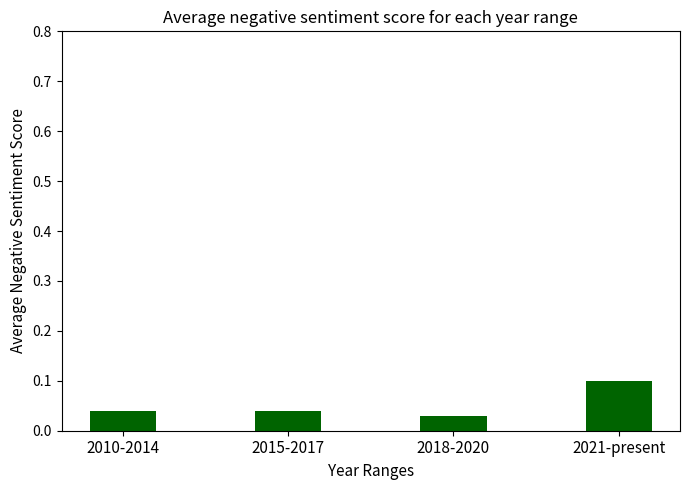

Which has a higher value, 2021-present or 2018-2020?

2021-present